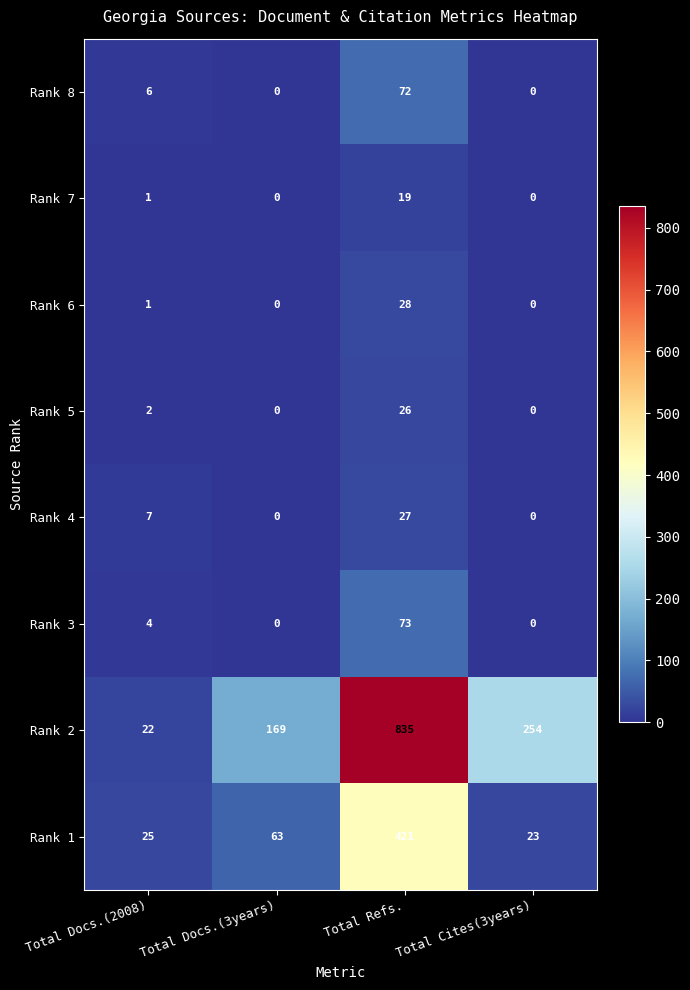

What is the sum of all Rank 5 values?

28